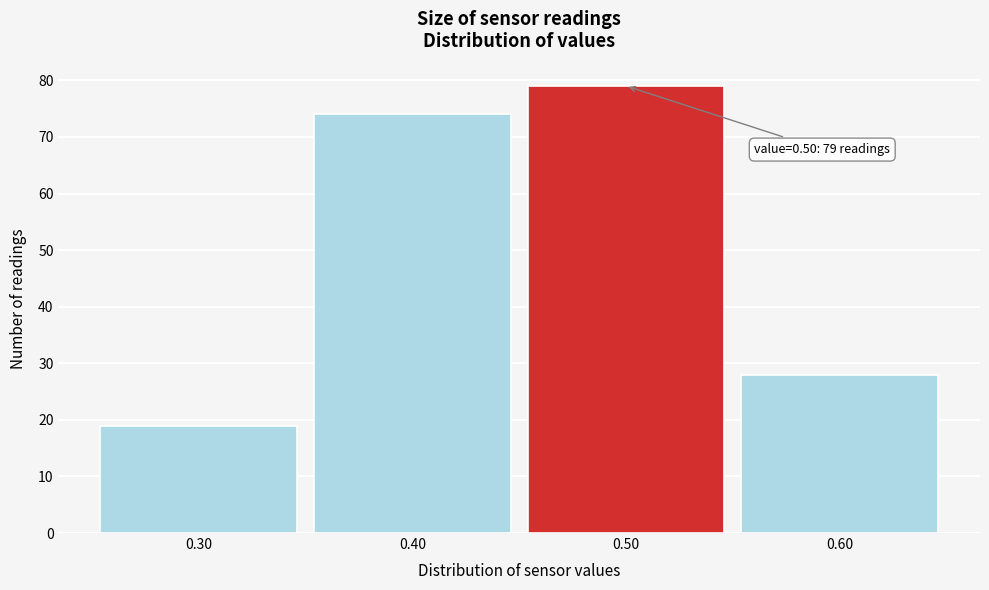

Which range on the x-axis has the tallest bar?

0.45 to 0.55